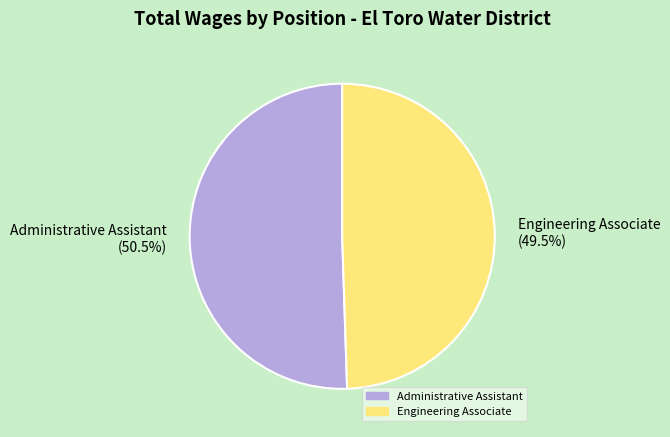

Between Administrative Assistant and Engineering Associate, which is larger?

Administrative Assistant